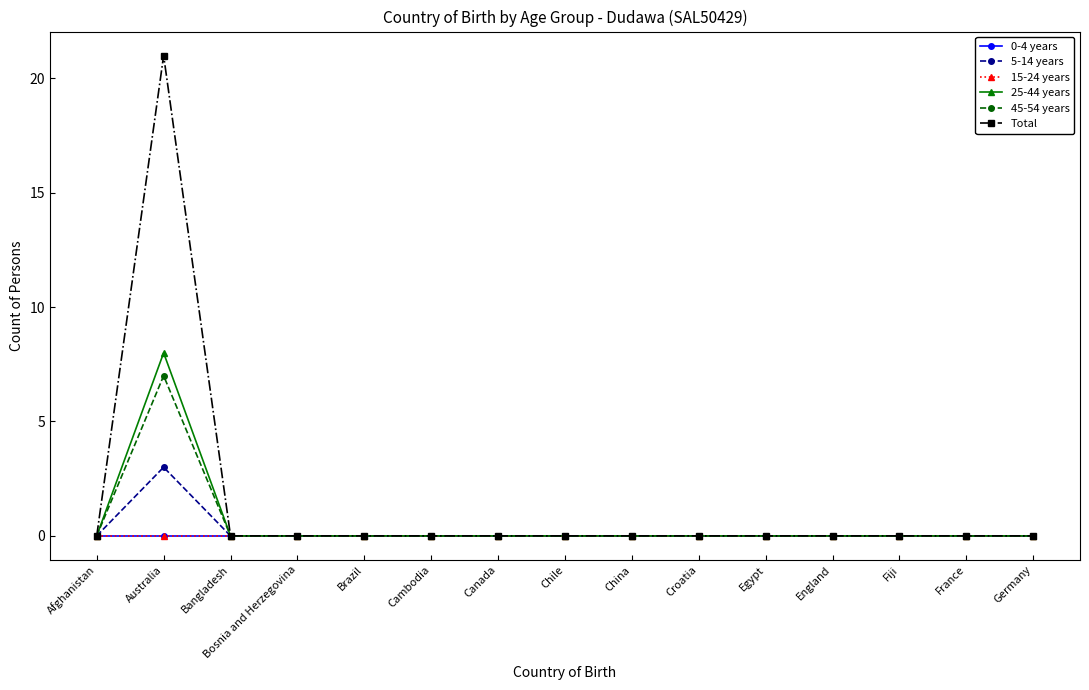

Reading left to right, what are all the values shown in this chart?

0-4 years: 0	0	0	0	0	0	0	0	0	0	0	0	0	0	0
5-14 years: 0	3	0	0	0	0	0	0	0	0	0	0	0	0	0
15-24 years: 0	0	0	0	0	0	0	0	0	0	0	0	0	0	0
25-44 years: 0	8	0	0	0	0	0	0	0	0	0	0	0	0	0
45-54 years: 0	7	0	0	0	0	0	0	0	0	0	0	0	0	0
Total: 0	21	0	0	0	0	0	0	0	0	0	0	0	0	0